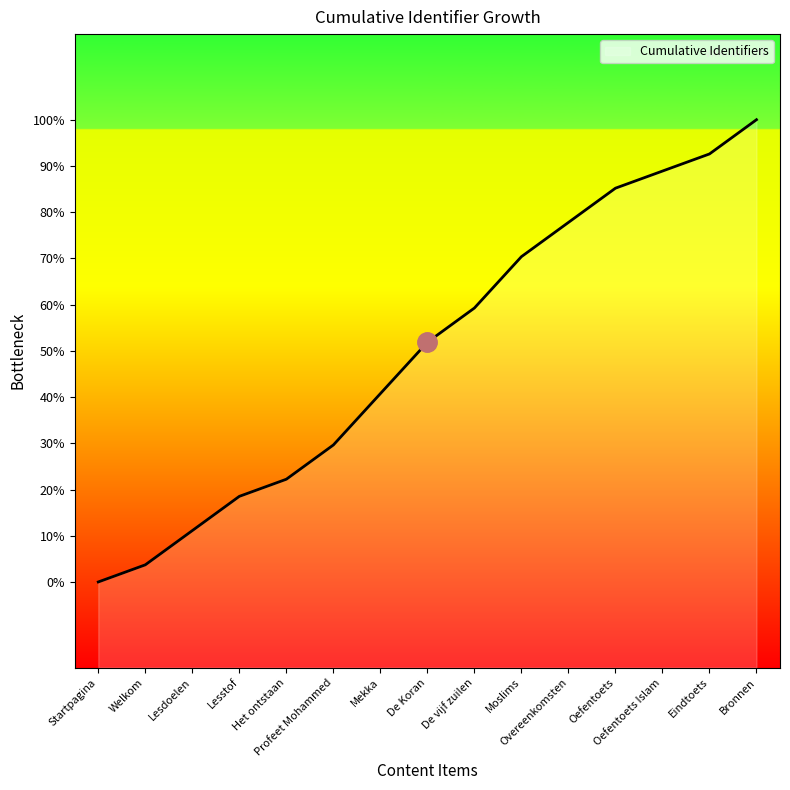

At which label is the value closest to 5999866?

De Koran